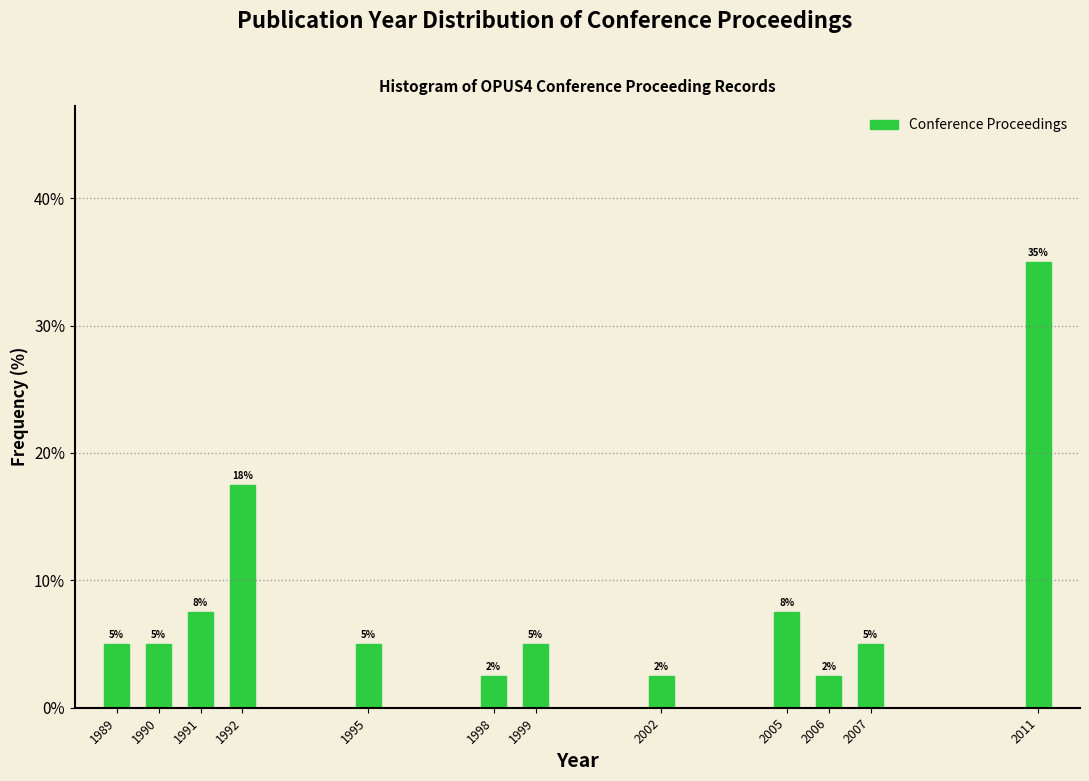

What is the sum of all values?

100.0